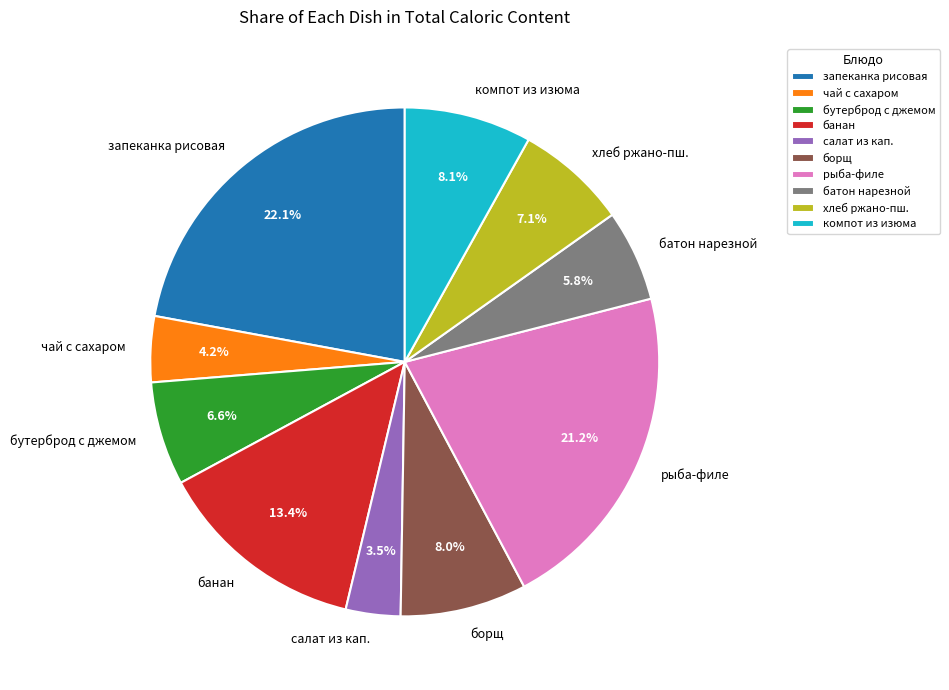

Between бутерброд с джемом and банан, which is larger?

банан